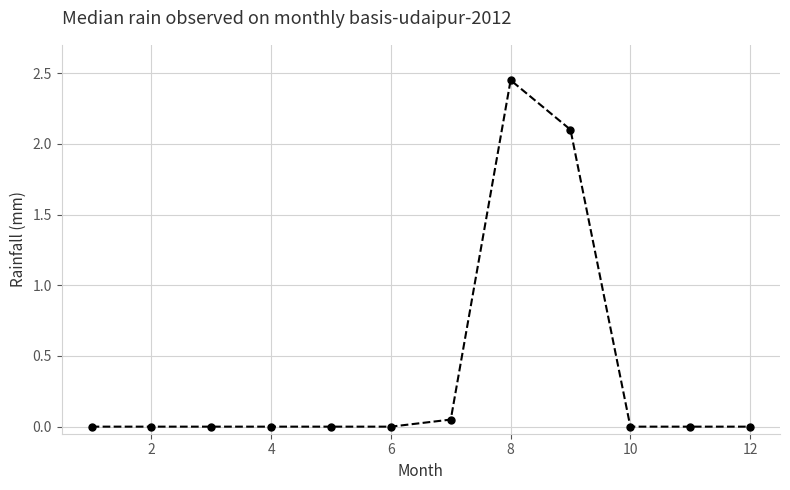

True or false: the data has more than 0 interior local peaks.

True